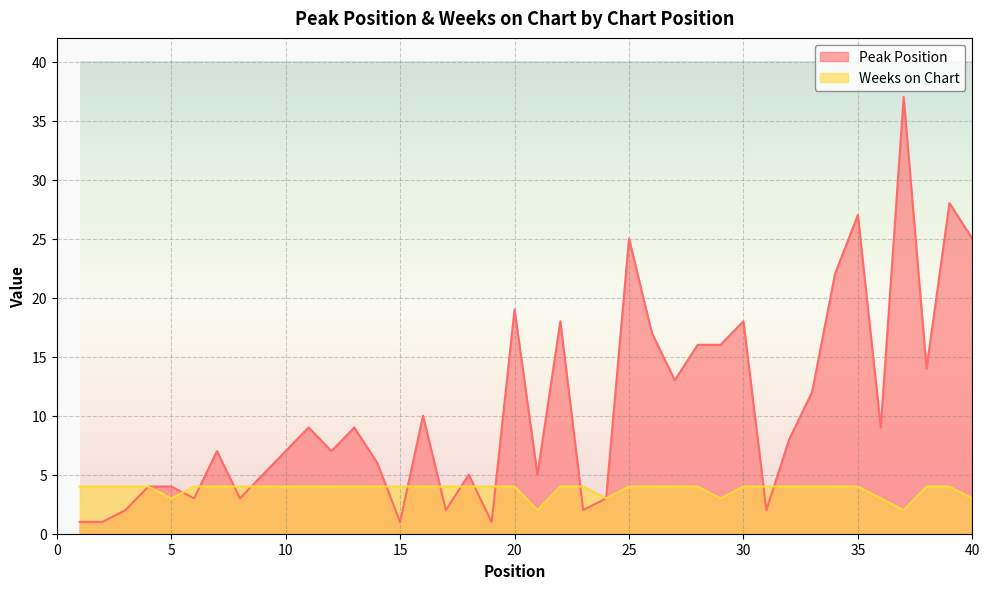

The value of Weeks on Chart at 38 is 4. True or false?

True